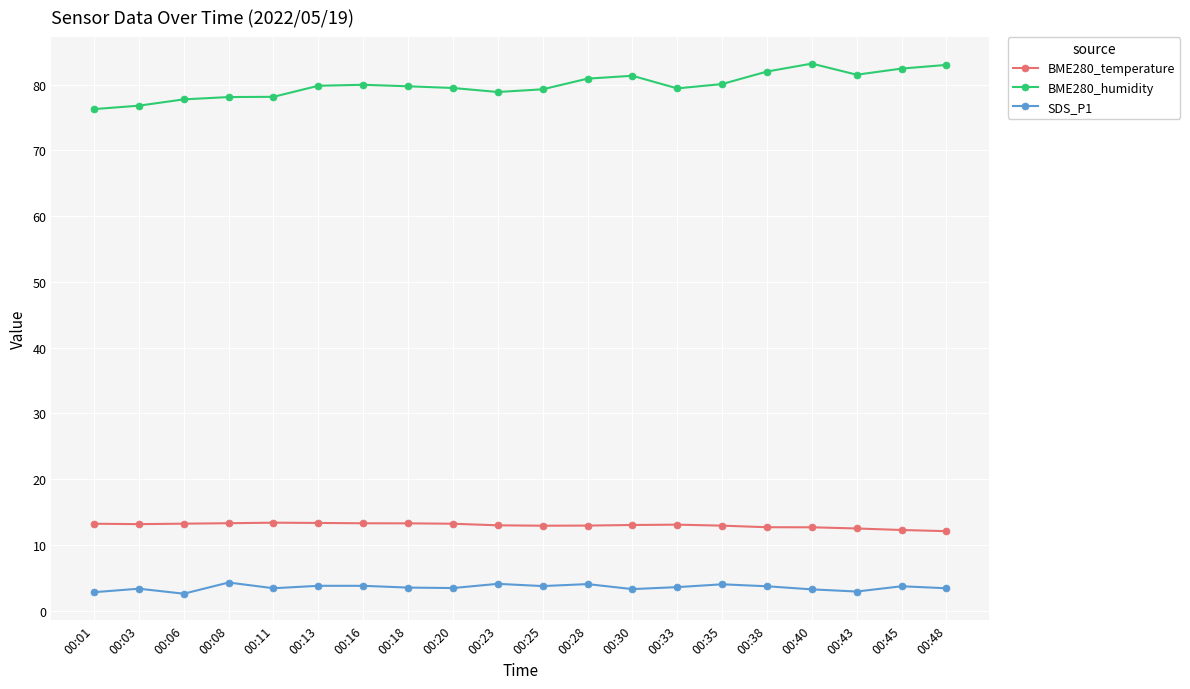

What is the maximum value for BME280_temperature?

13.4